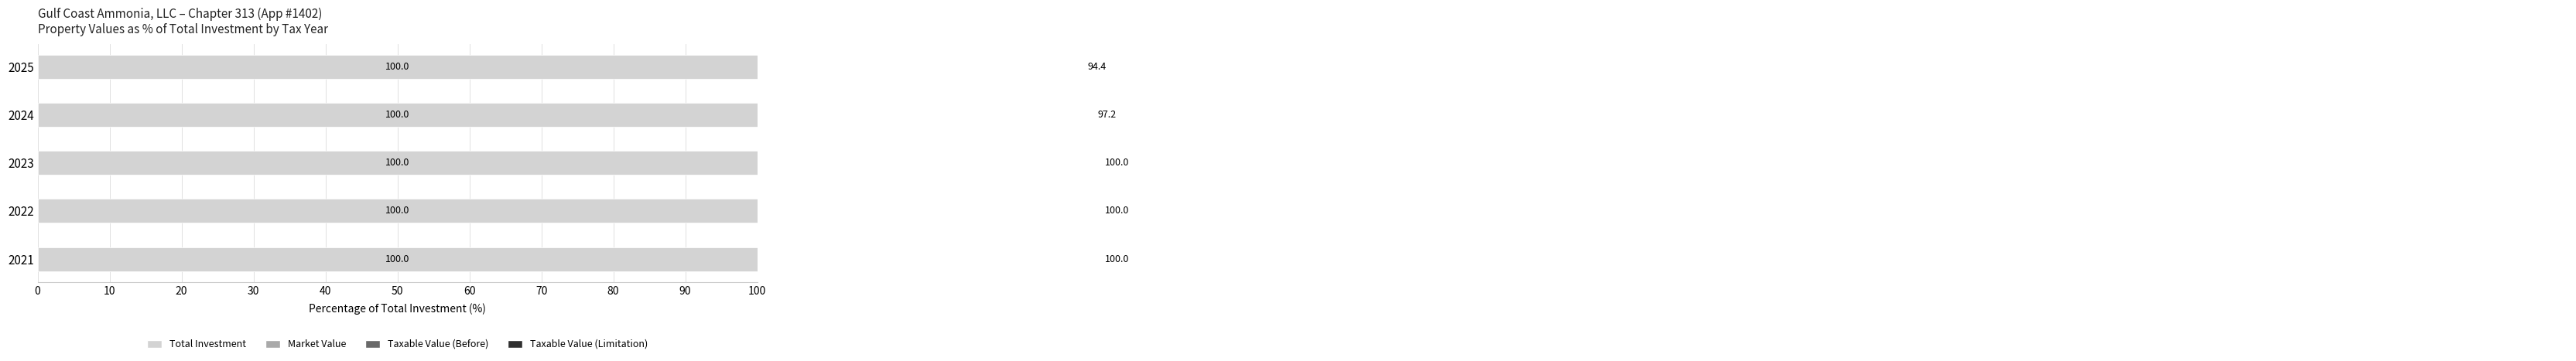

How many bars are there in each group?

4